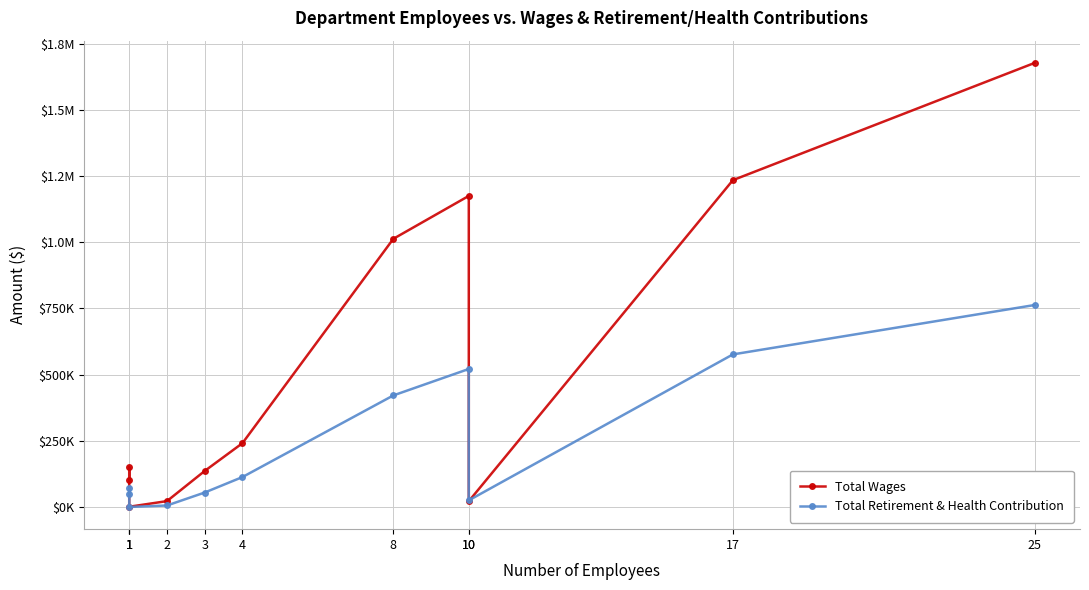

How many lines are shown in the chart?

2